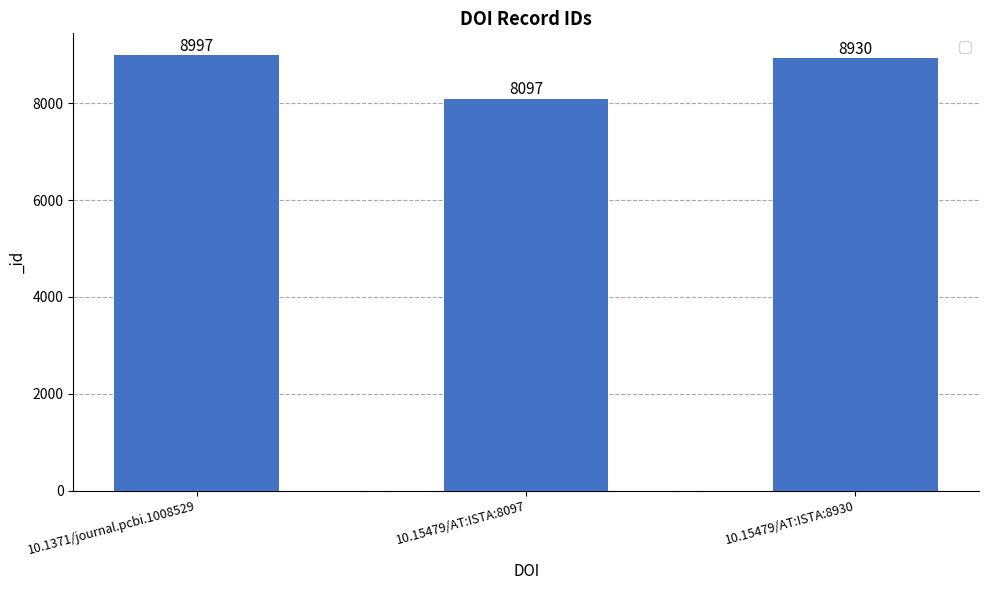

What is the minimum value shown in the chart?

8097